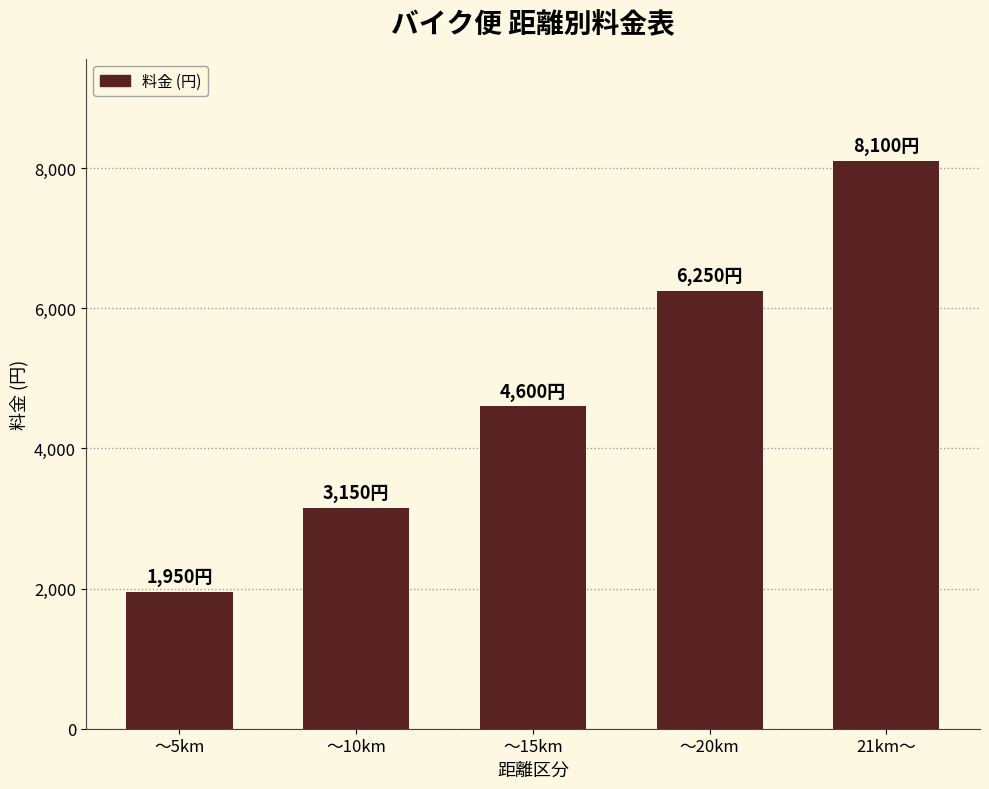

Read the value at ～20km.

6250